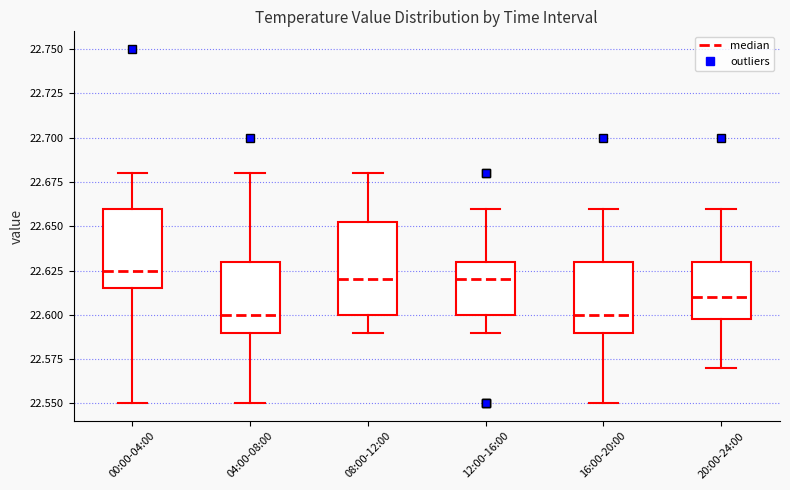

Reading left to right, transcribe this box plot: for each box, give where its median line is, the range the box spans, and where its two whiskers end, as read against the y-axis. The values are not printed on the chart, so give them approximately, as read against the axis.

00:00-04:00: median 22.625, box 22.615 to 22.660, whiskers 22.550 to 22.680
04:00-08:00: median 22.600, box 22.590 to 22.630, whiskers 22.550 to 22.680
08:00-12:00: median 22.620, box 22.600 to 22.655, whiskers 22.590 to 22.680
12:00-16:00: median 22.620, box 22.600 to 22.630, whiskers 22.590 to 22.660
16:00-20:00: median 22.600, box 22.590 to 22.630, whiskers 22.550 to 22.660
20:00-24:00: median 22.610, box 22.600 to 22.630, whiskers 22.570 to 22.660